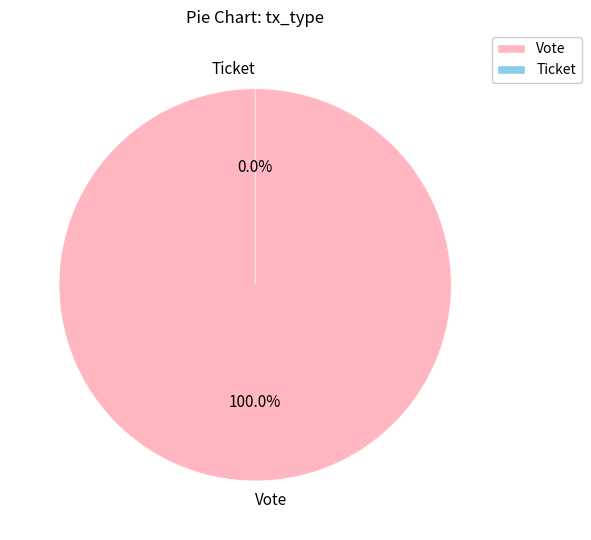

Which slice is the smallest?

Ticket